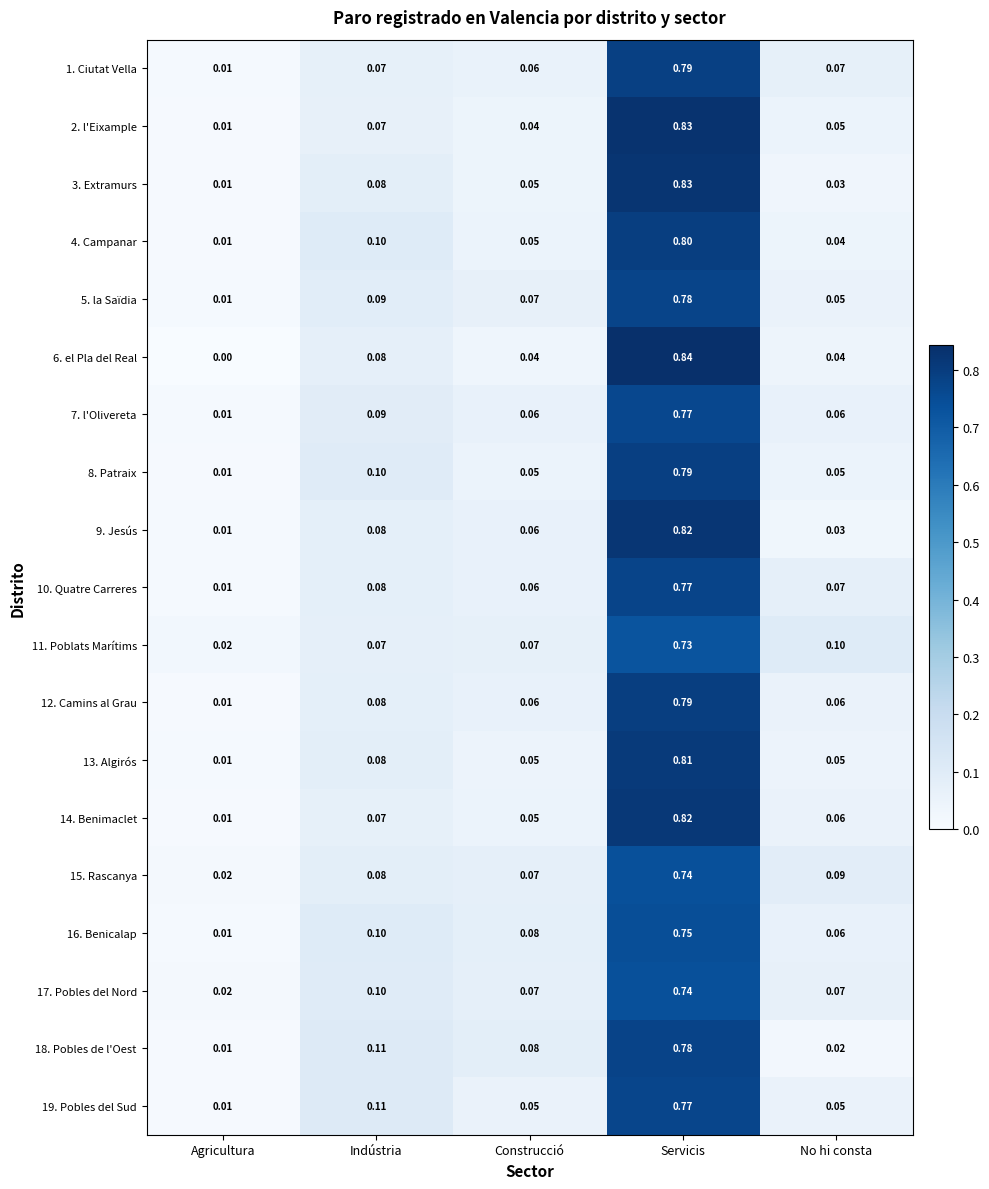

Which category has the highest value in the 4. Campanar series?

Servicis